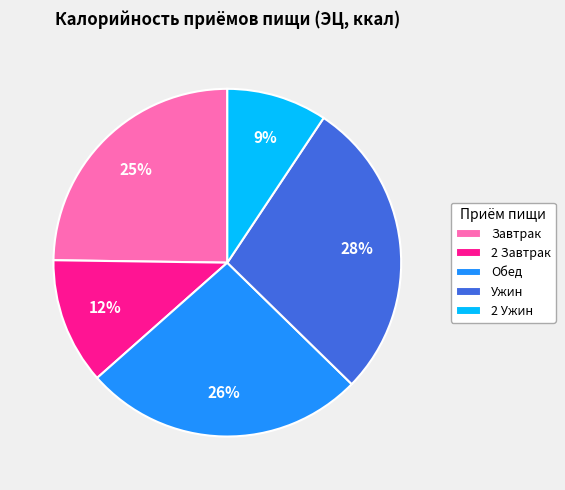

Which has a higher value, 2 Ужин or Ужин?

Ужин